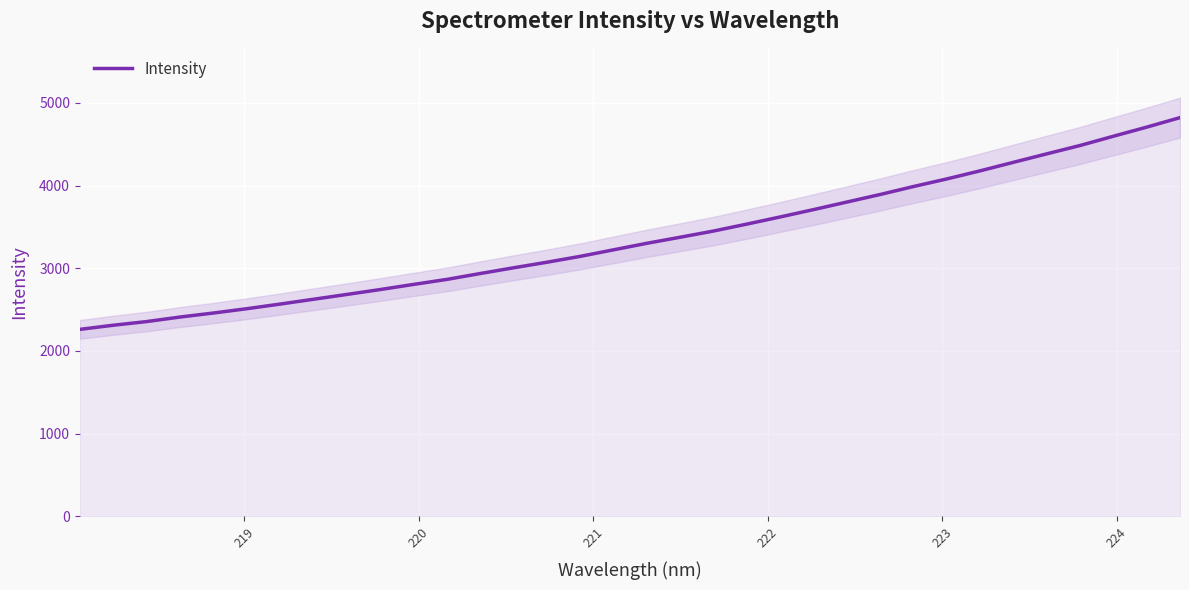

What is the difference between the second highest and second lowest values?

2394.9